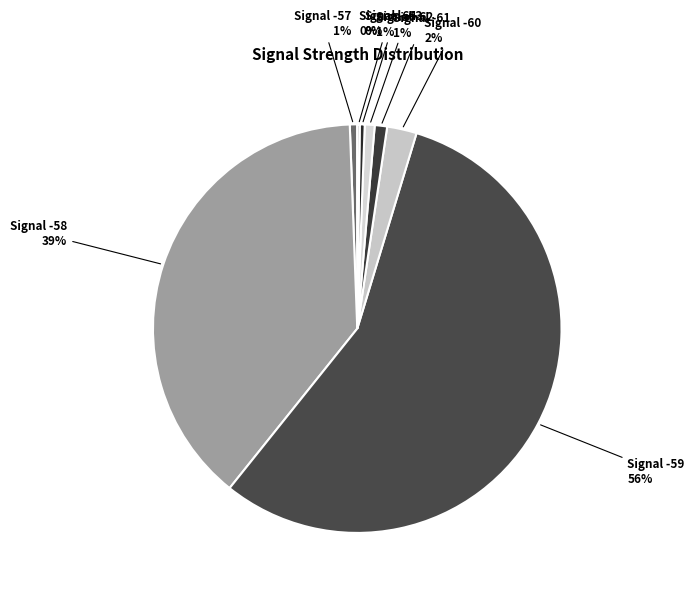

Does Signal -62 account for over 50% of the chart?

No